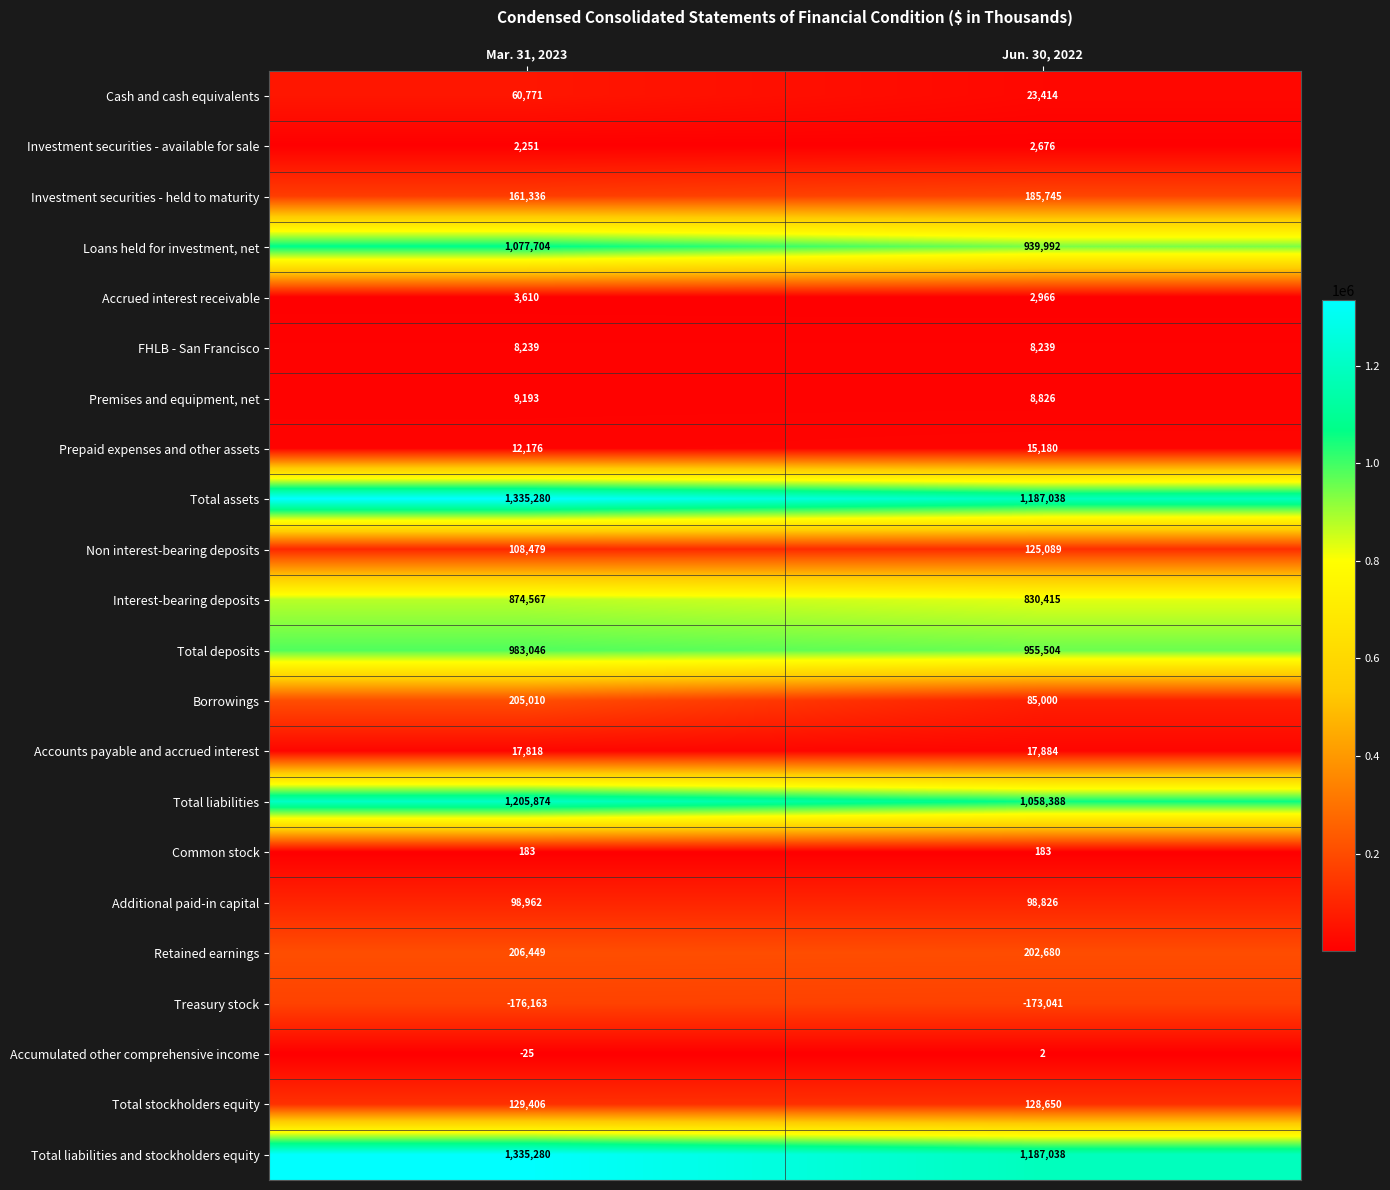

How many data points does each series have?

2